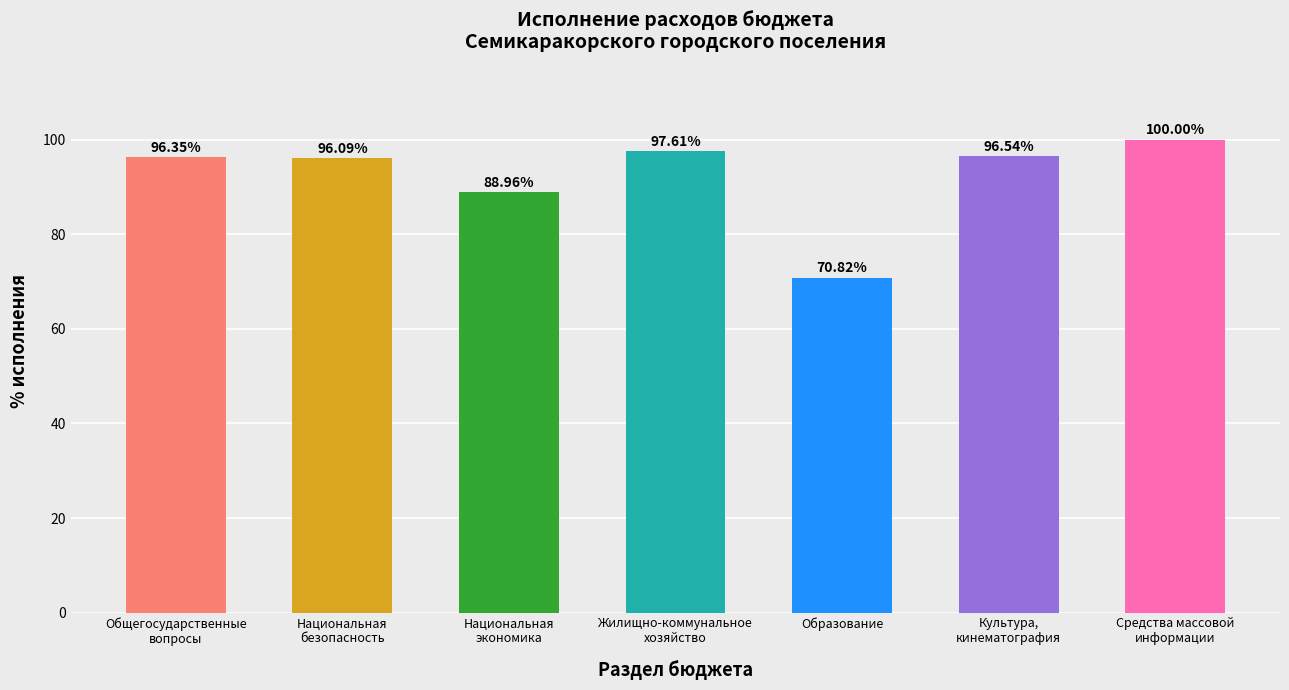

How many bars are there in total?

7